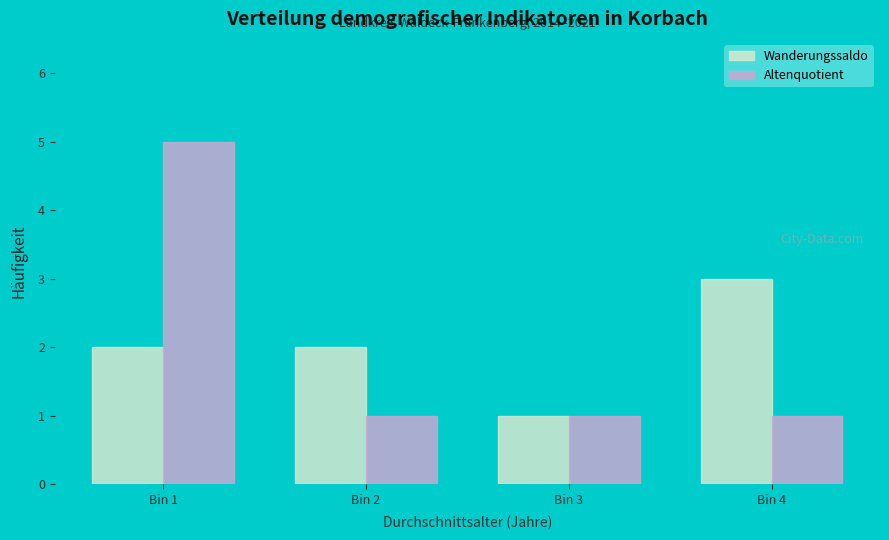

Reading left to right, transcribe all the data shown in this chart.

Wanderungssaldo: 2	2	1	3
Altenquotient: 5	1	1	1